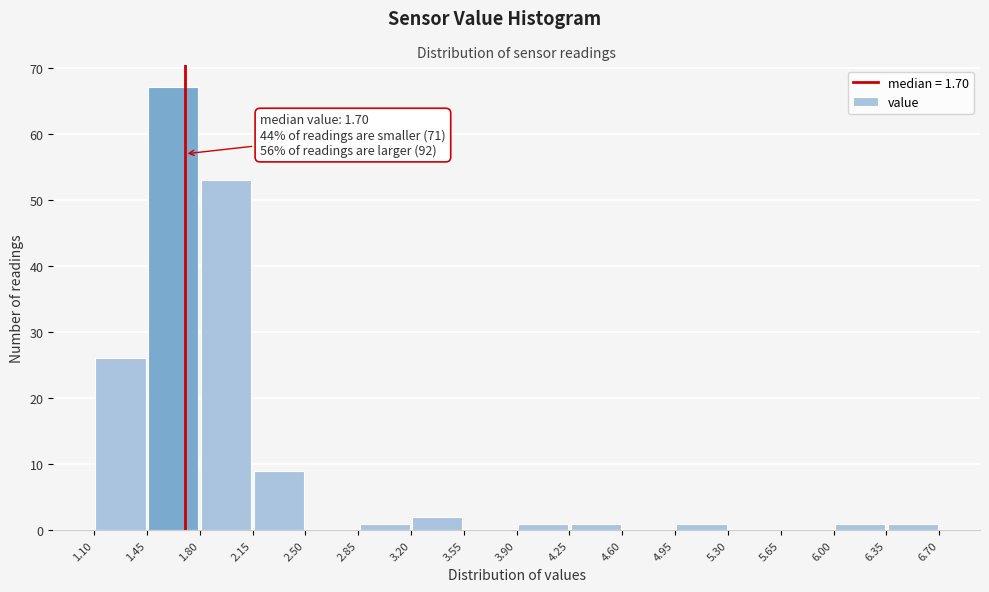

Over which range of the x-axis is the bar tallest?

1.45 to 1.80